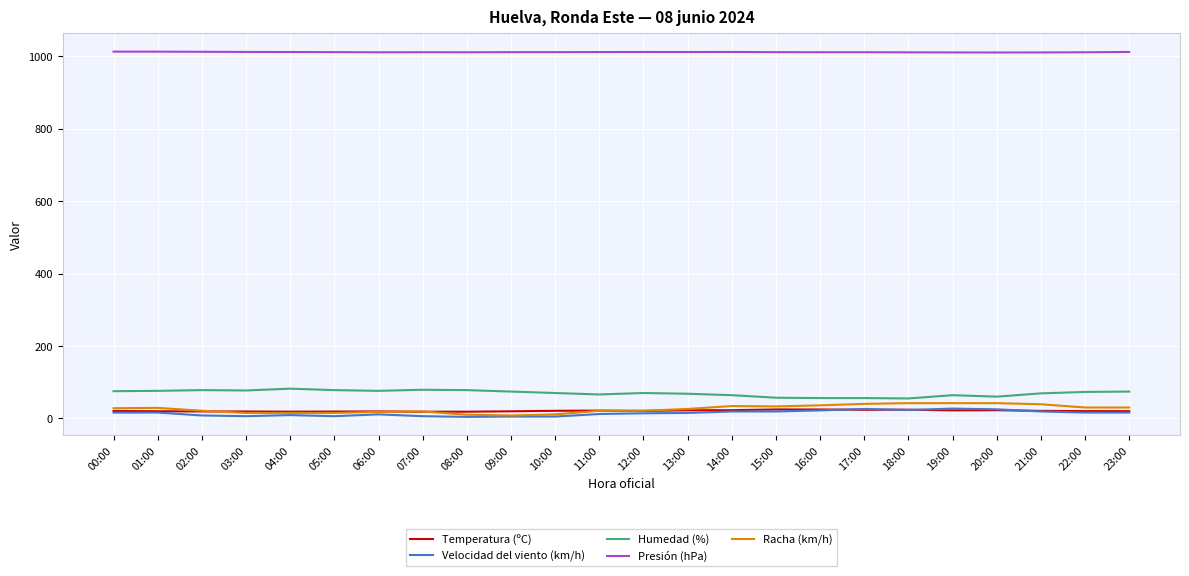

Read the Racha (km/h) value at 22:00.

30.0